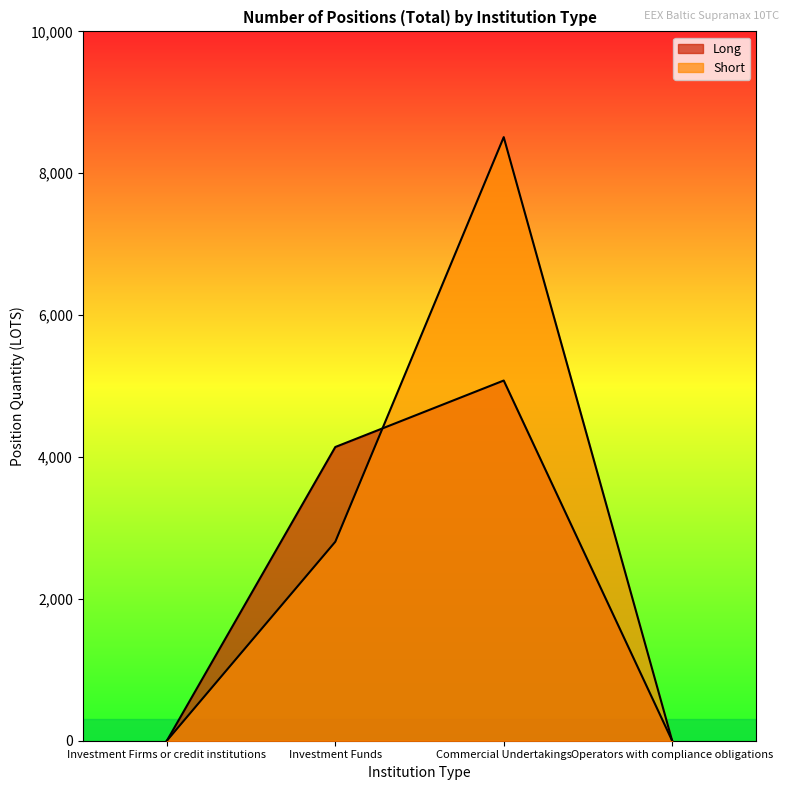

After their last crossing, which series has the higher values: Long or Short?

Short